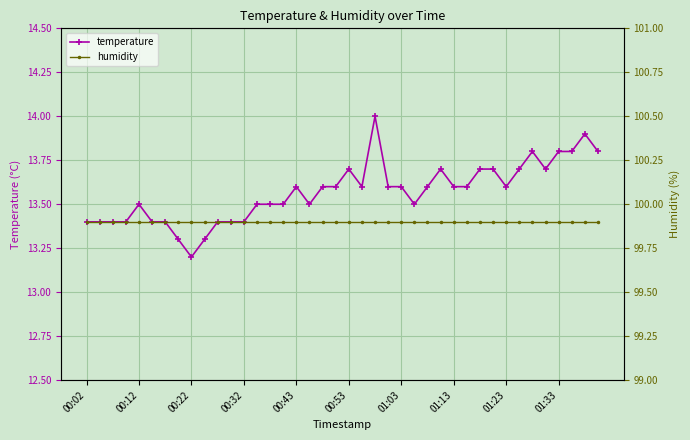

What is the highest value of the temperature series?

14.0